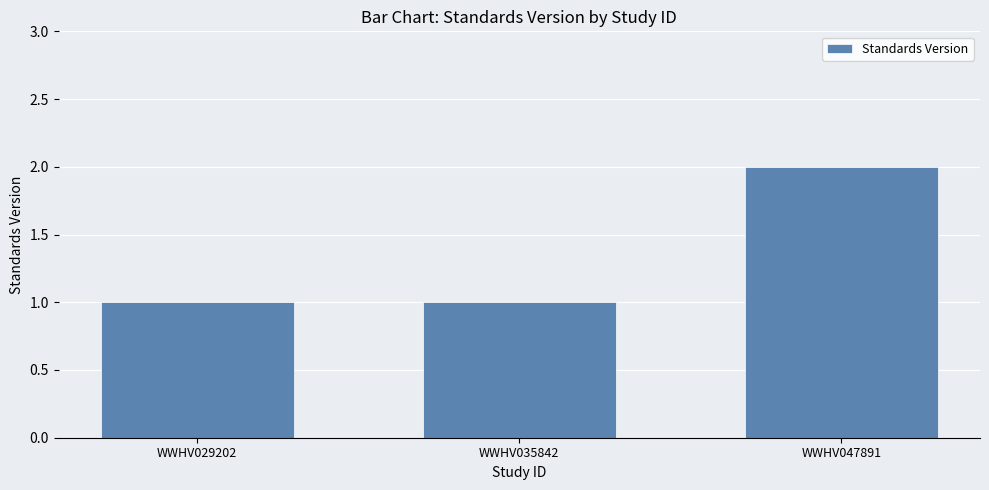

The chart shows a value of 2 at WWHV029202. True or false?

False